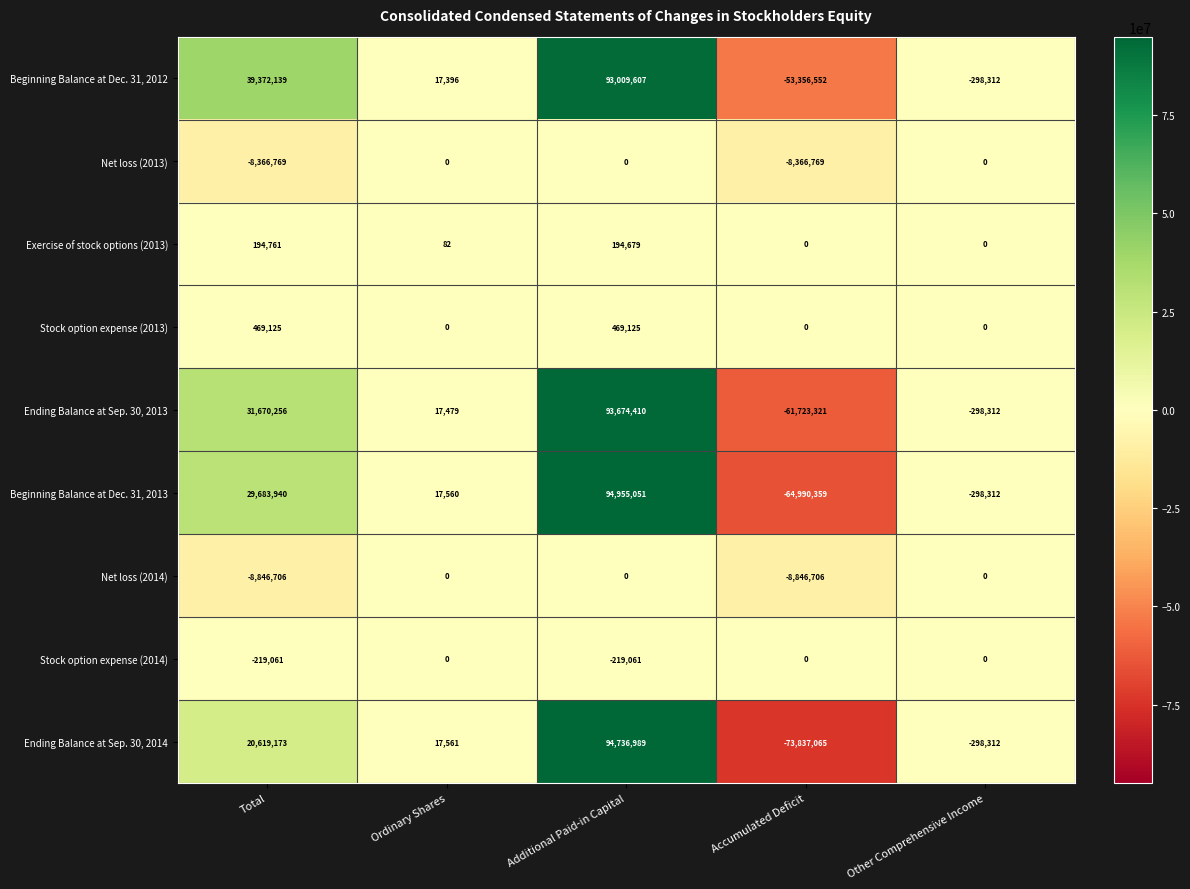

How many categories are shown in the chart?

5